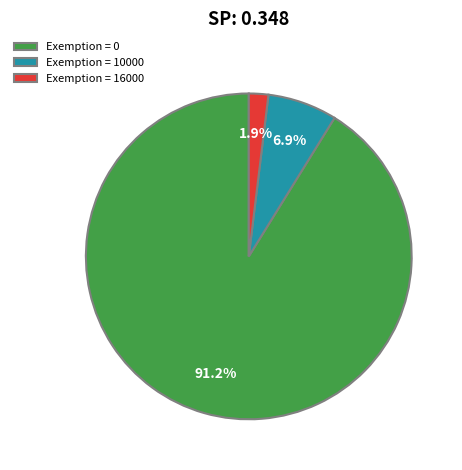

How many segments does this pie chart have?

3